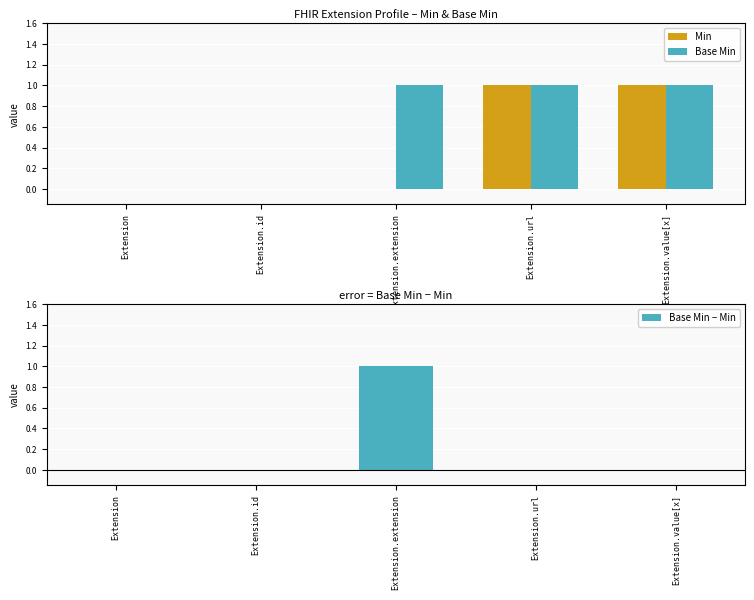

What position from the left is Extension?

1